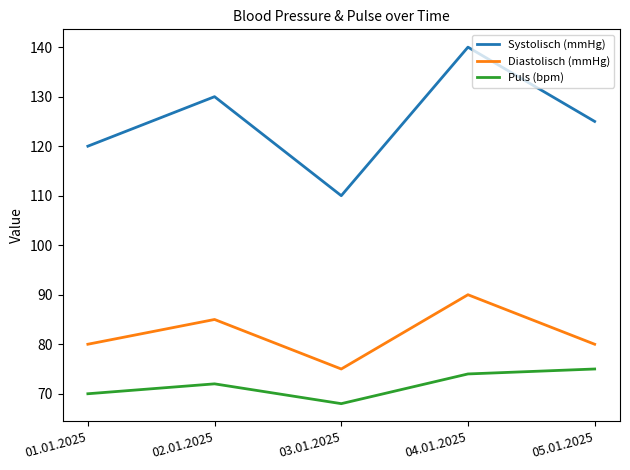

Is this an area chart (filled region under the line)?

No